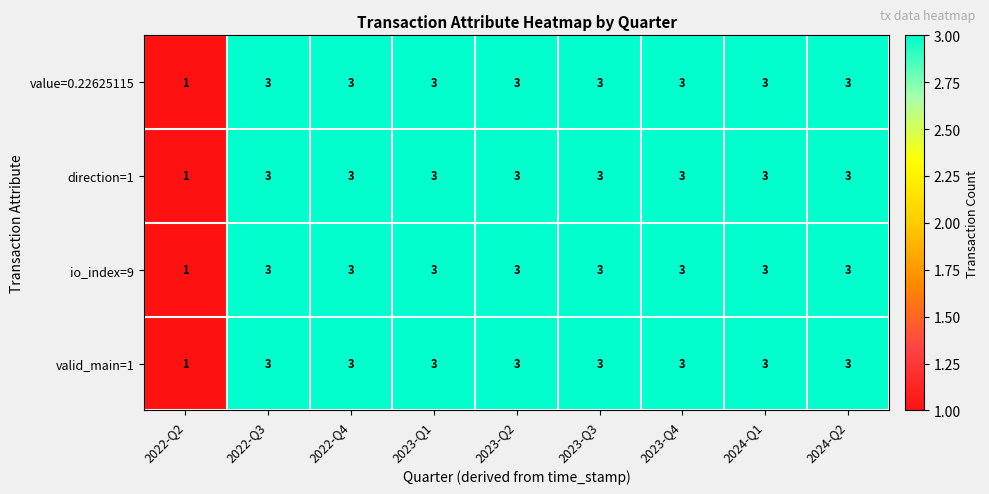

Is it true that io_index=9 equals 4 at 2023-Q1?

False